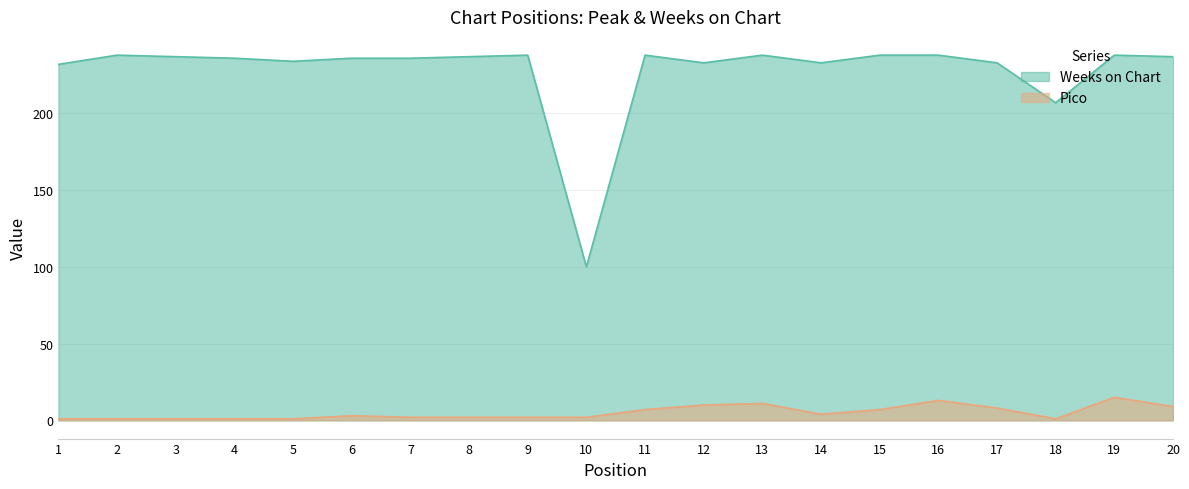

At 4, list the series in order from largest to smallest.

Weeks on Chart, Pico